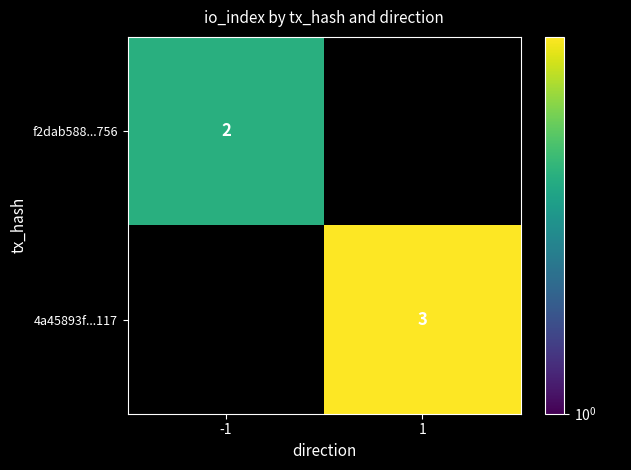

Is the value of 4a45893f...117 at 1 greater than the value of f2dab588...756 at -1?

Yes